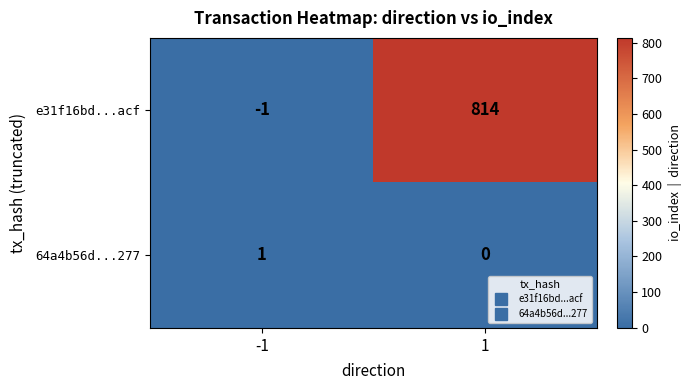

What is the total value across all series at 1?

814